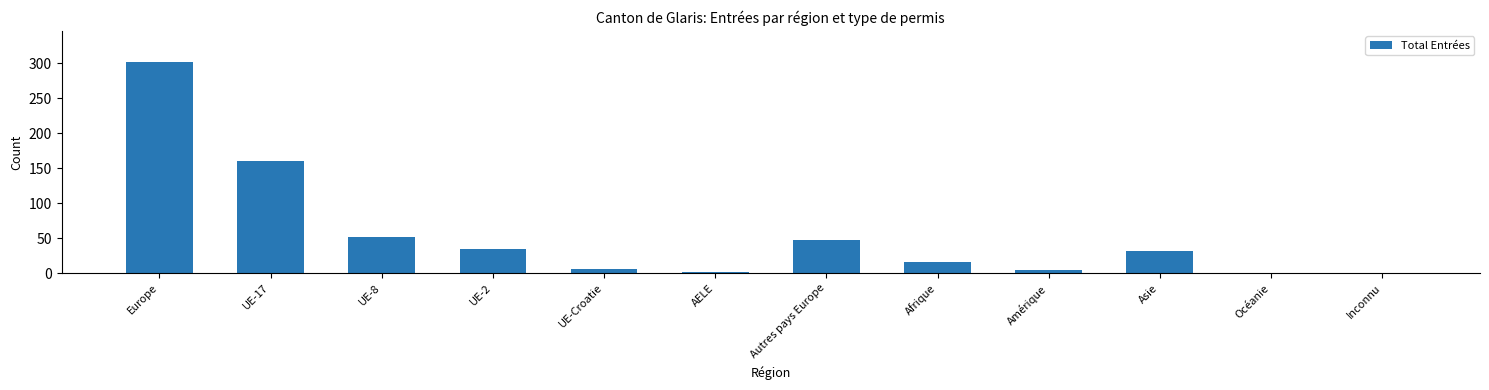

Is it true that the value at Autres pays Europe is 48?

True